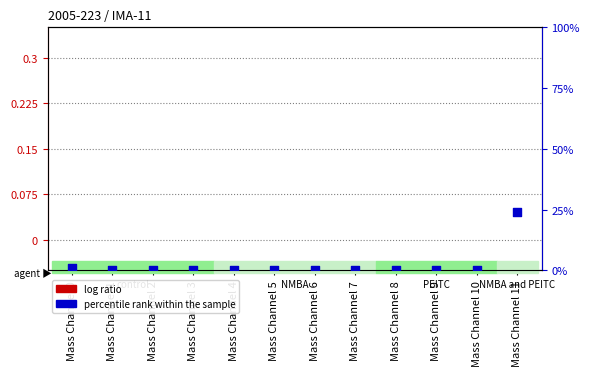

Is the value of percentile rank within the sample at Mass Channel 0 greater than the value of log ratio at Mass Channel 6?

Yes